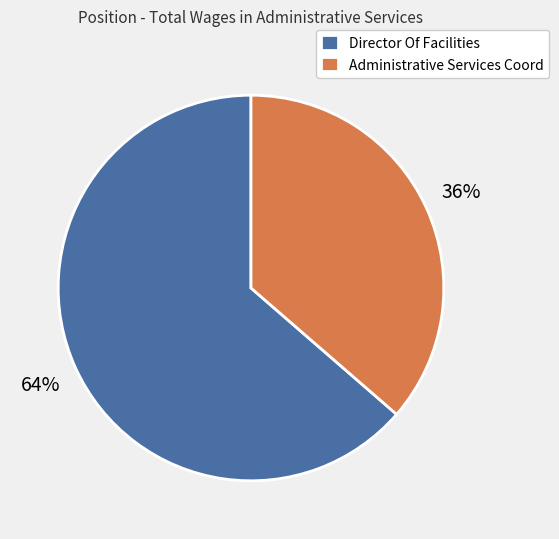

Which slice represents more than half of the pie?

Director Of Facilities